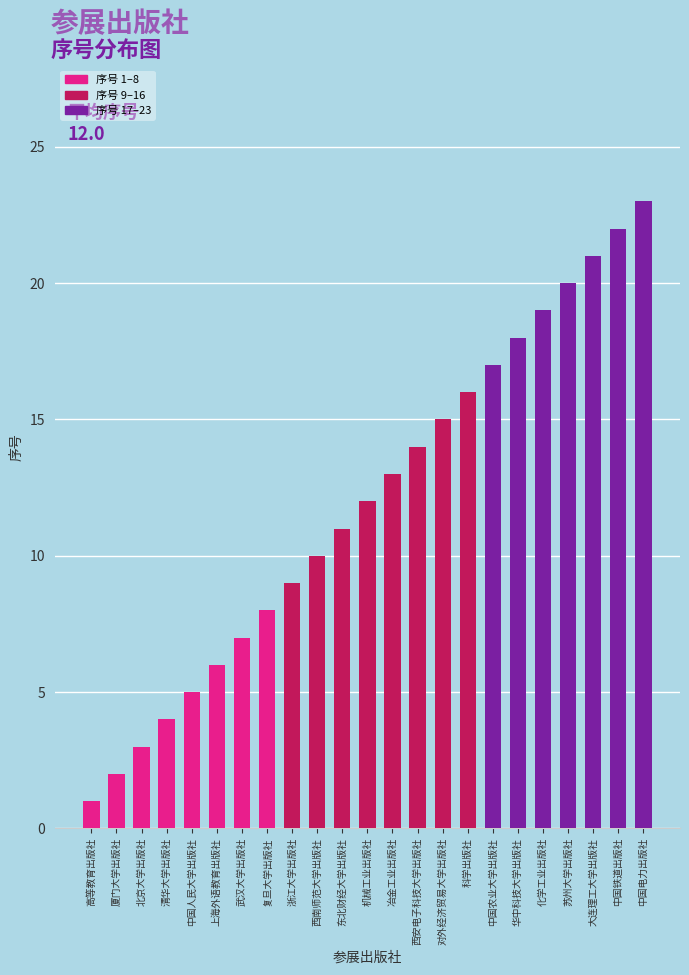

Rank the categories by value from highest to lowest.

中国电力出版社, 中国铁道出版社, 大连理工大学出版社, 苏州大学出版社, 化学工业出版社, 华中科技大学出版社, 中国农业大学出版社, 科学出版社, 对外经济贸易大学出版社, 西安电子科技大学出版社, 冶金工业出版社, 机械工业出版社, 东北财经大学出版社, 西南师范大学出版社, 浙江大学出版社, 复旦大学出版社, 武汉大学出版社, 上海外语教育出版社, 中国人民大学出版社, 清华大学出版社, 北京大学出版社, 厦门大学出版社, 高等教育出版社